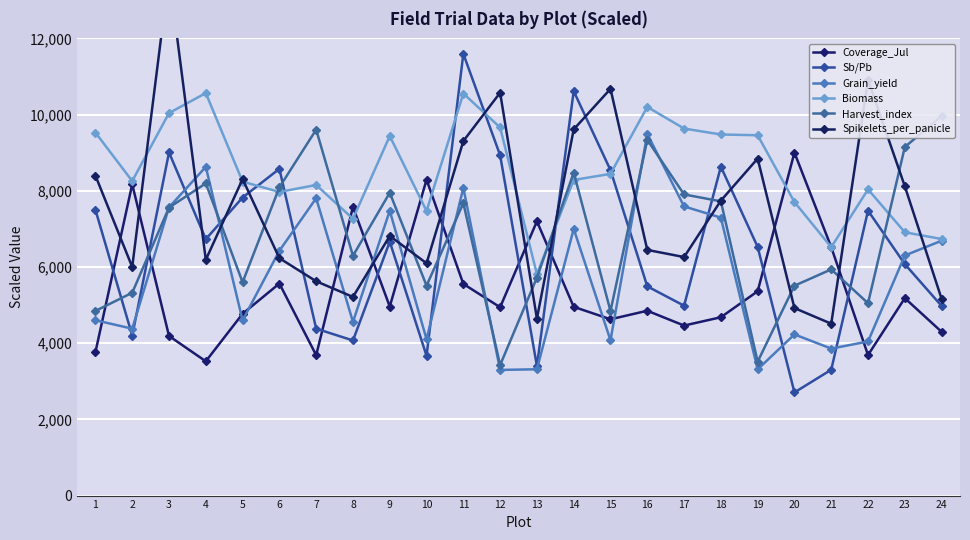

What is the minimum value shown in the chart?

2707.7